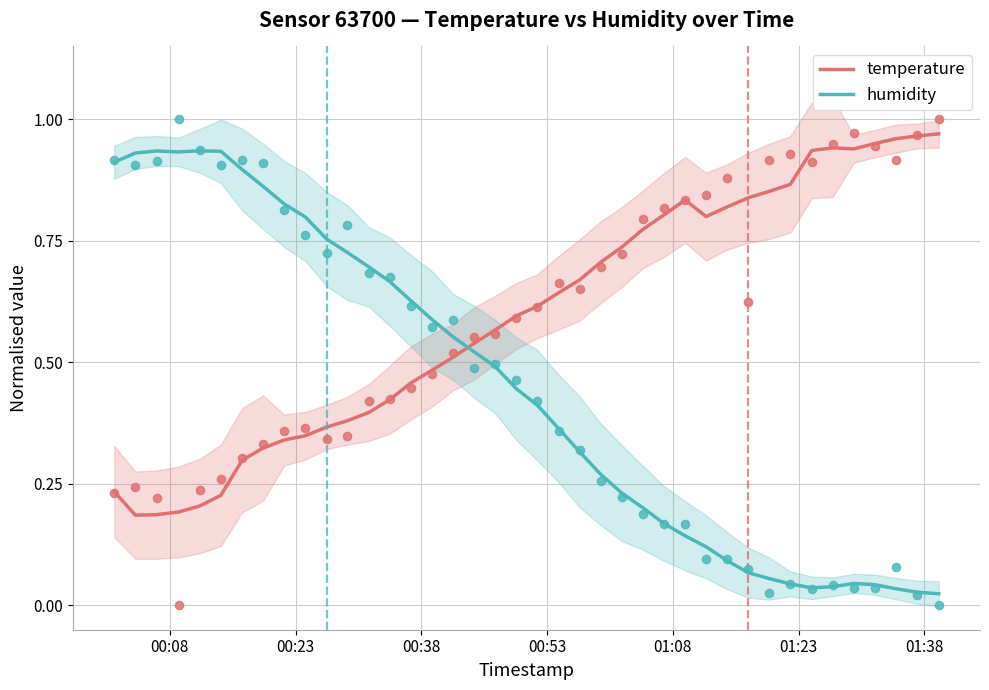

At how many categories does at least one series exceed 0?

40